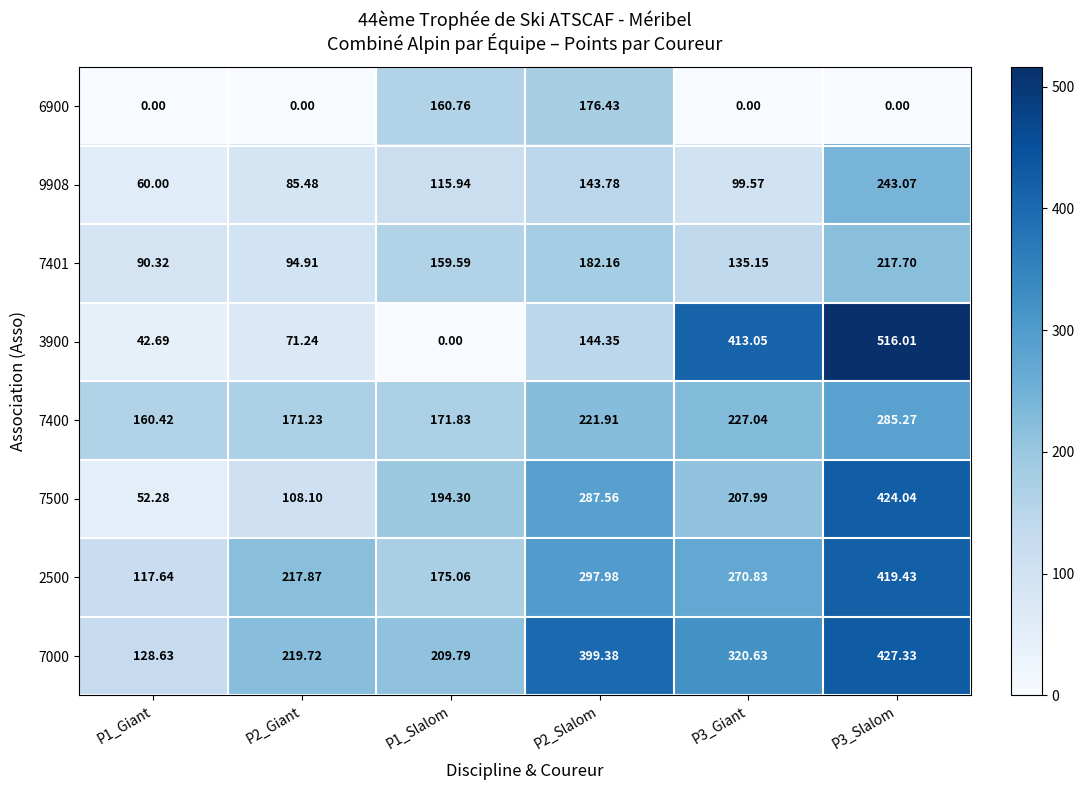

Is the value of 7500 at P1_Slalom greater than the value of 3900 at P2_Slalom?

Yes